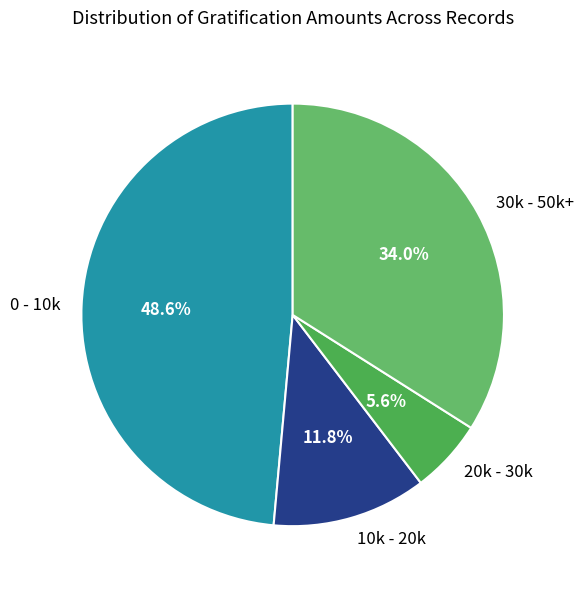

To the nearest percent, what is the average slice percentage?

25%